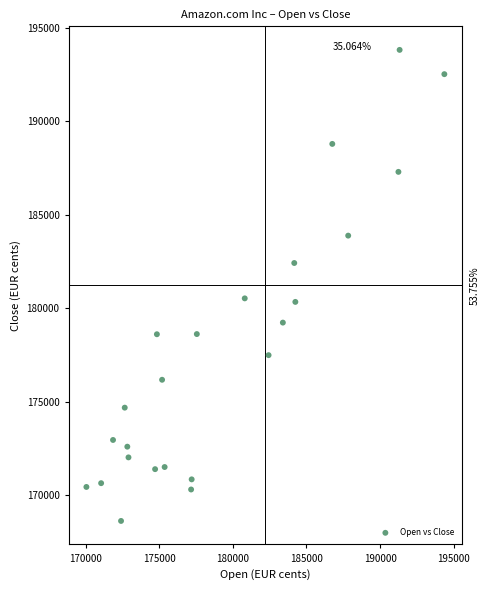

What is the range of Y values (max minus min)?

25206